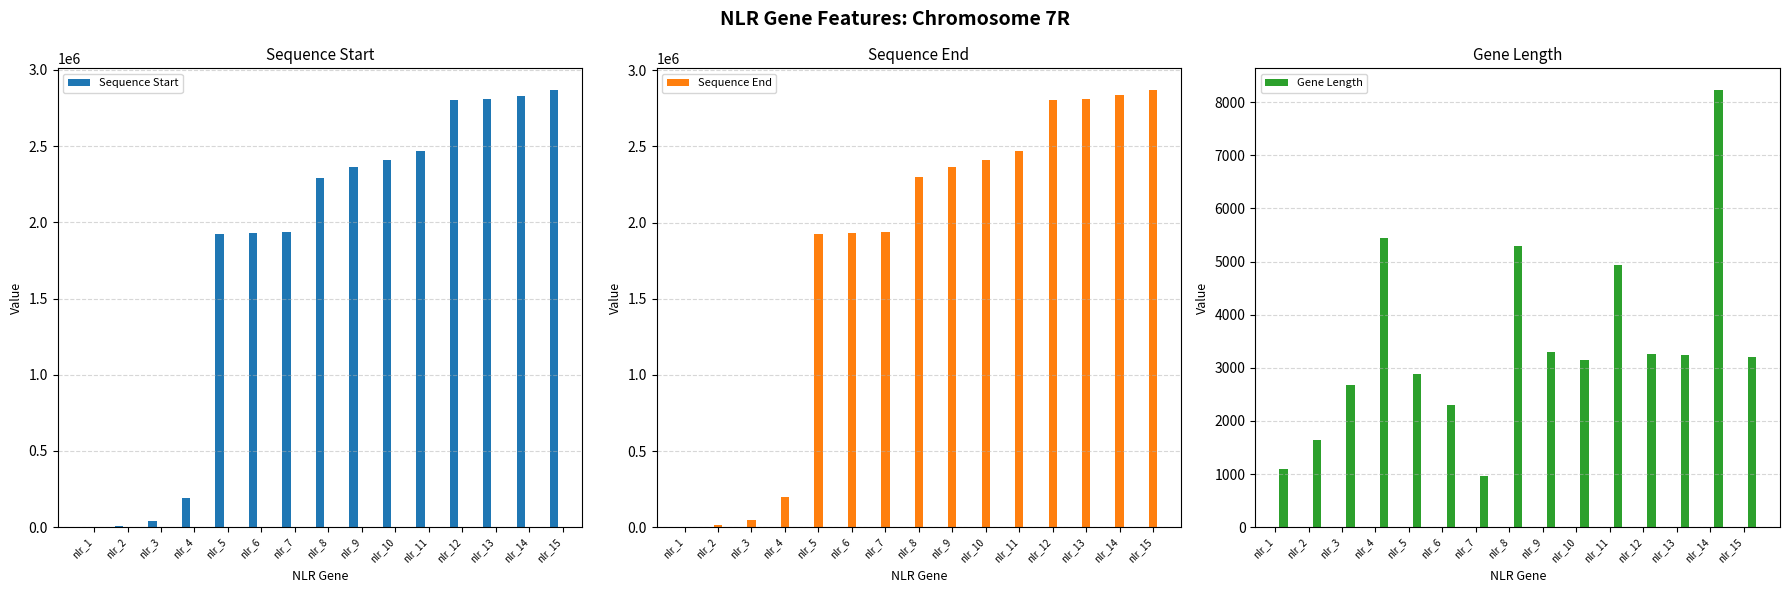

What is the maximum value shown in the chart?

2869457